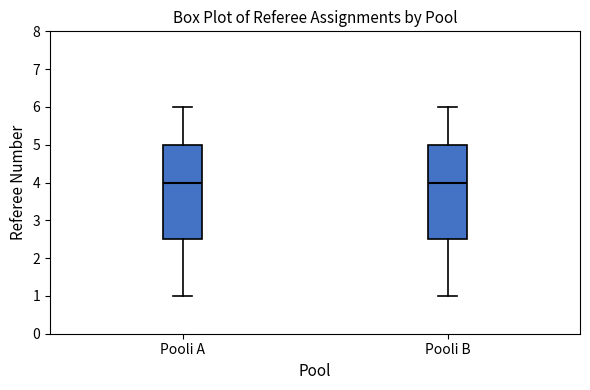

Reading left to right, read every box against the y-axis: the position of its median line, the range the box covers, and the ends of its whiskers. The values are not printed on the chart, so give them approximately, as read against the axis.

Pooli A: median 4.0, box 2.5 to 5.0, whiskers 1.0 to 6.0
Pooli B: median 4.0, box 2.5 to 5.0, whiskers 1.0 to 6.0